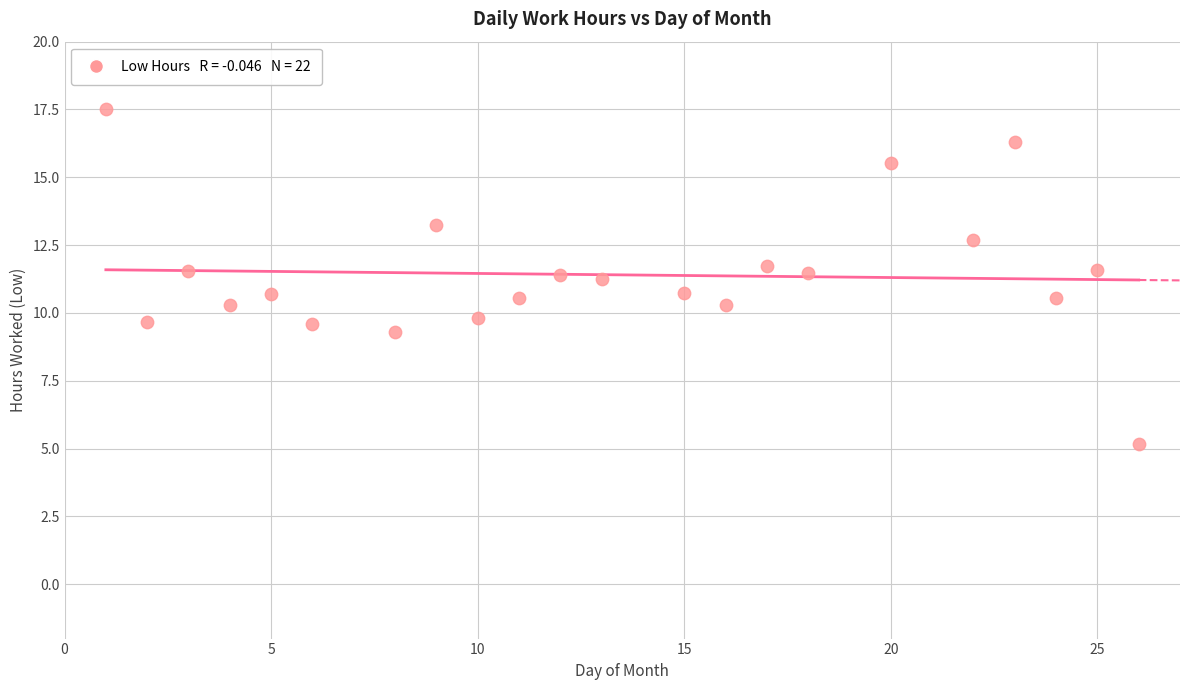

What is the range of X values (max minus min)?

25.0